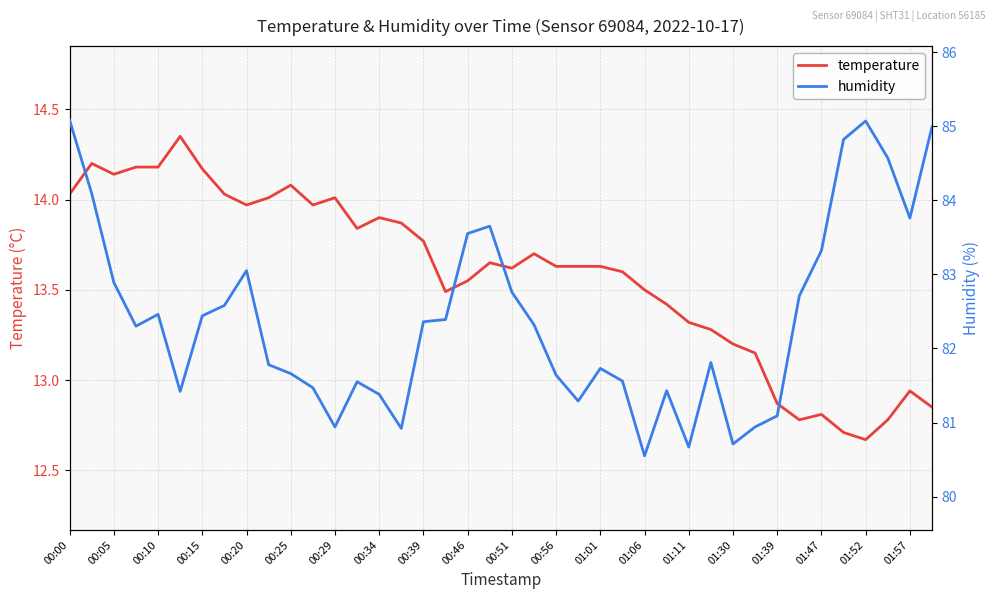

What is the difference between the maximum and minimum values in the humidity series?

4.5